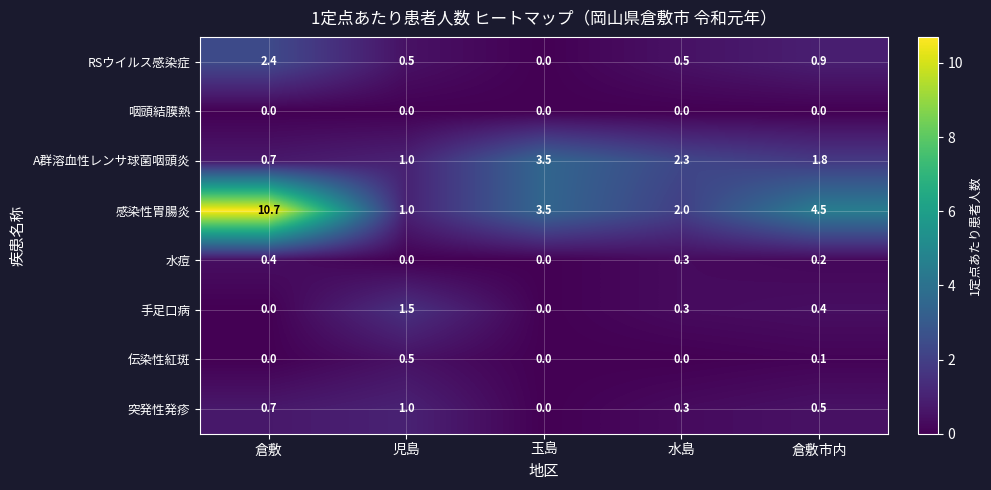

At which label is 感染性胃腸炎 closest to 5?

倉敷市内